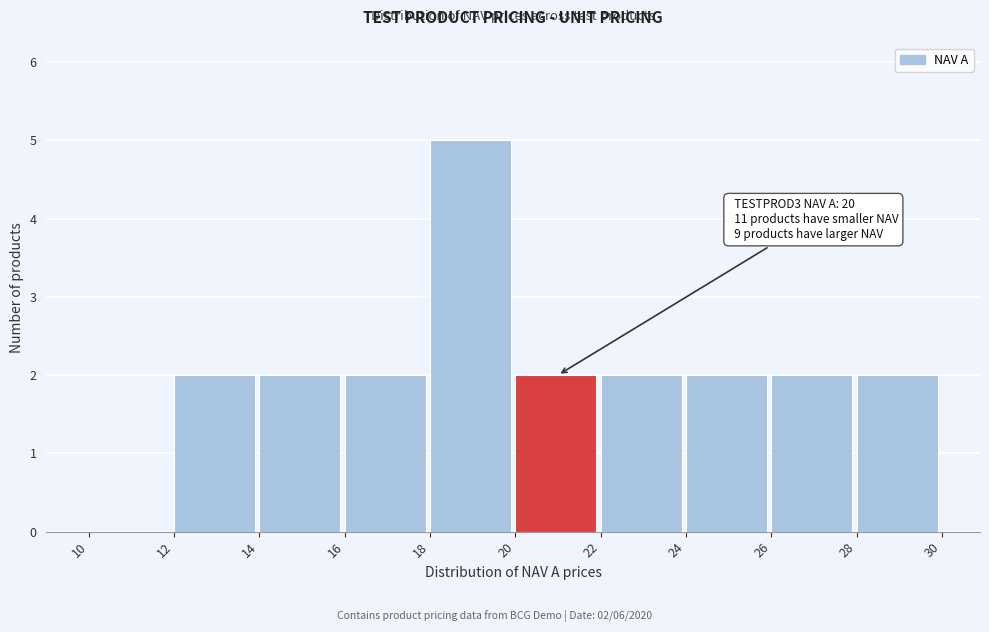

Which range on the x-axis has the tallest bar?

18 to 20